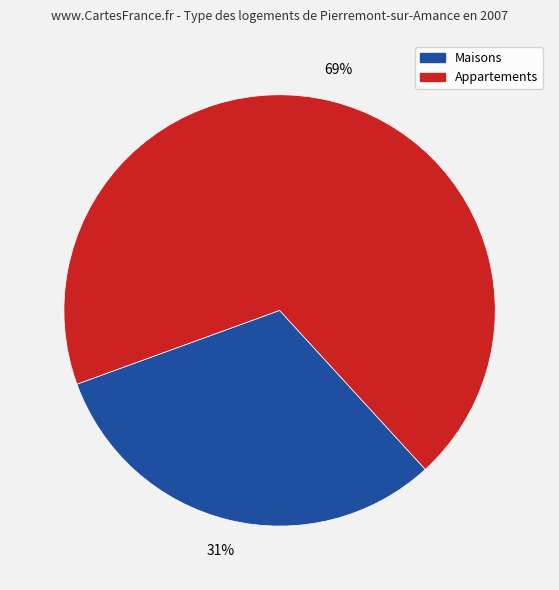

To the nearest percent, what is the combined percentage of Appartements and Maisons?

100%